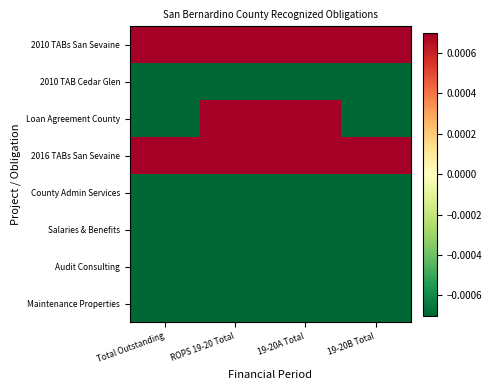

Between 19-20A Total and 19-20B Total, which series saw the biggest shift?

Loan Agreement County